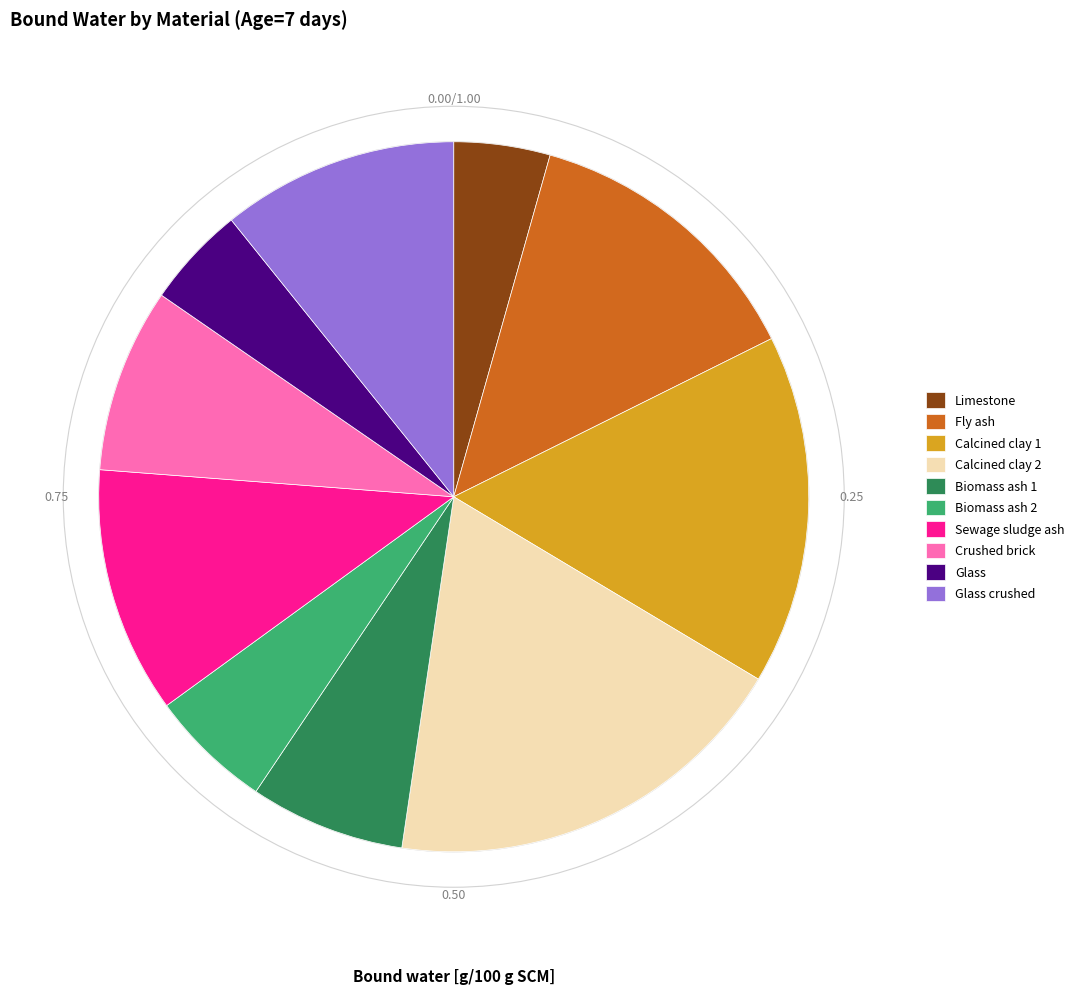

Which has a higher value, Fly ash or Glass crushed?

Fly ash